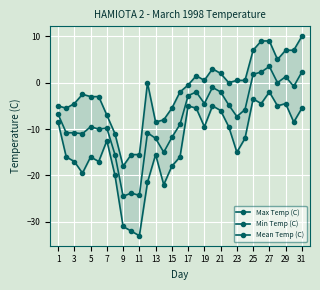

Reading left to right, transcribe all the data shown in this chart.

Max Temp (C): -5.0	-5.5	-4.5	-2.5	-3.0	-3.0	-7.0	-11.0	-18.0	-15.5	-15.5	0.0	-8.5	-8.0	-5.5	-2.0	-0.5	1.5	0.5	3.0	2.0	0.0	0.5	0.5	7.0	9.0	9.0	5.0	7.0	7.0	10.0
Min Temp (C): -8.5	-16.0	-17.0	-19.5	-16.0	-17.0	-12.5	-20.0	-31.0	-32.0	-33.0	-21.5	-15.5	-22.0	-18.0	-16.0	-5.0	-5.5	-9.5	-5.0	-6.0	-9.5	-15.0	-12.0	-3.5	-4.5	-2.0	-5.0	-4.5	-8.5	-5.5
Mean Temp (C): -6.8	-10.8	-10.8	-11.0	-9.5	-10.0	-9.8	-15.5	-24.5	-23.8	-24.3	-10.8	-12.0	-15.0	-11.8	-9.0	-2.8	-2.0	-4.5	-1.0	-2.0	-4.8	-7.3	-5.8	1.8	2.3	3.5	0.0	1.3	-0.8	2.3